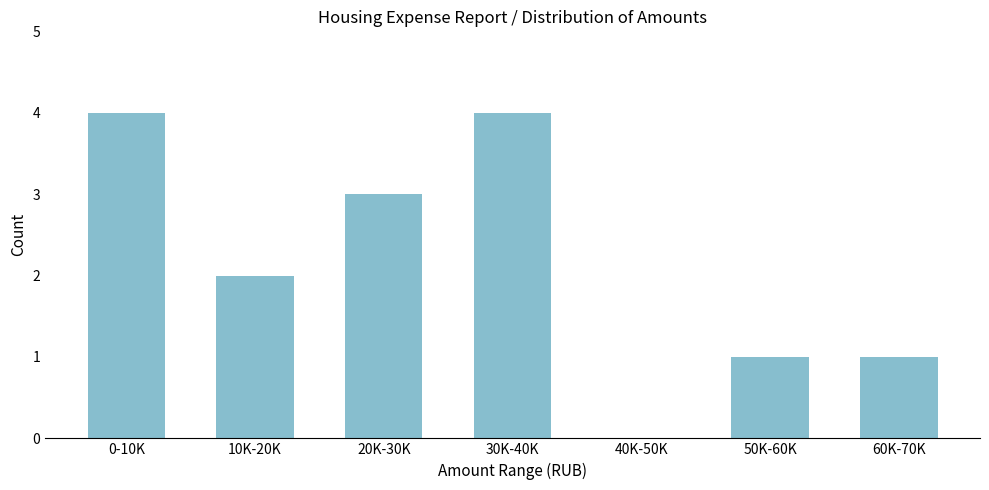

Reading left to right, extract all data points from this chart.

0-10K=4	10K-20K=2	20K-30K=3	30K-40K=4	40K-50K=0	50K-60K=1	60K-70K=1